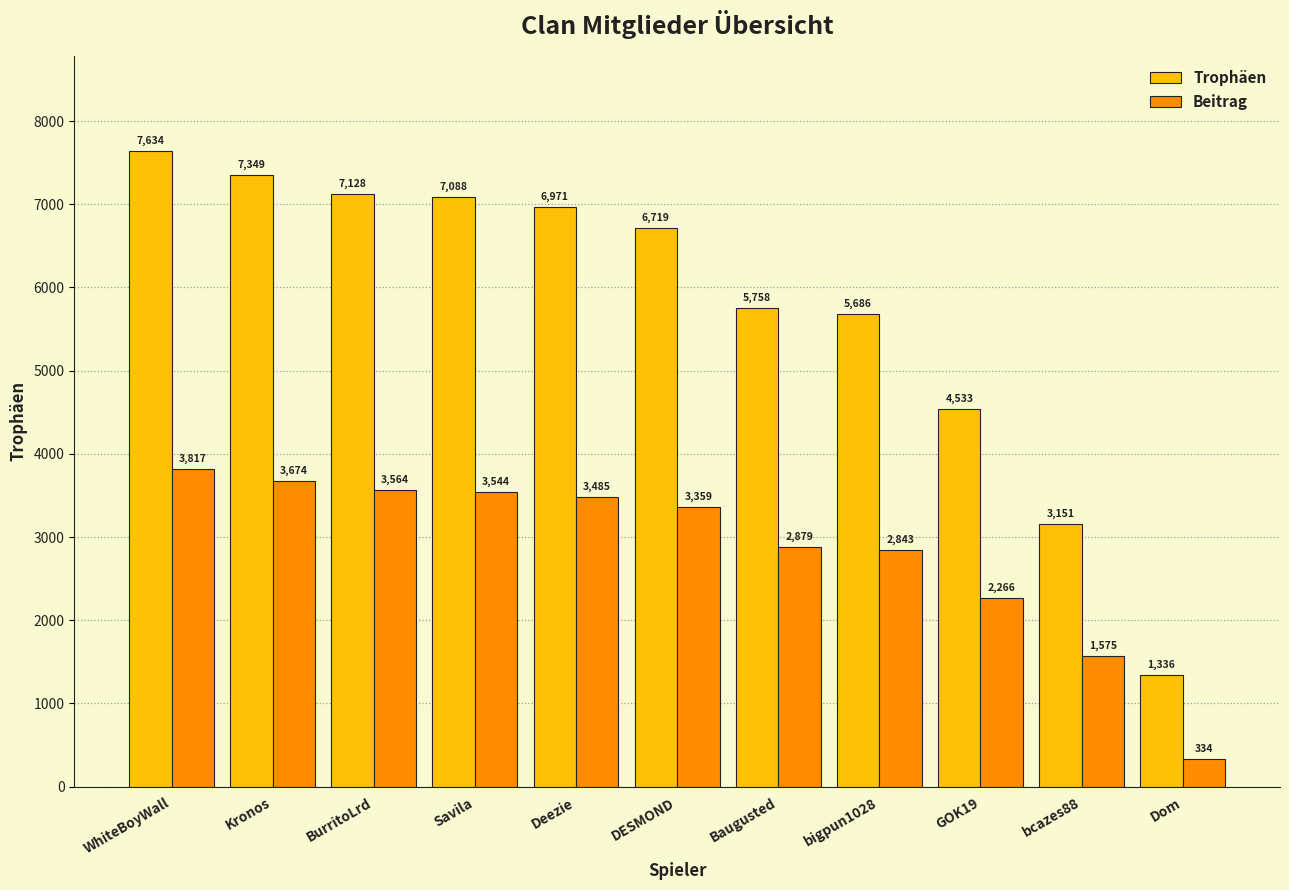

Where is Trophäen nearest to the value 4485?

GOK19